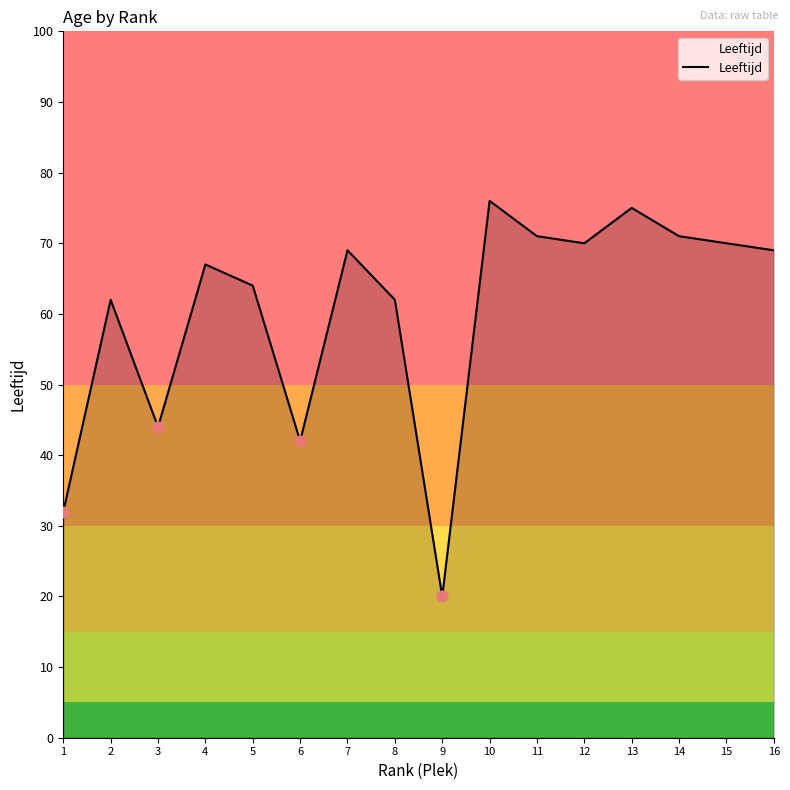

Approximately how many times larger is the value at 16 compared to 14?

1.0